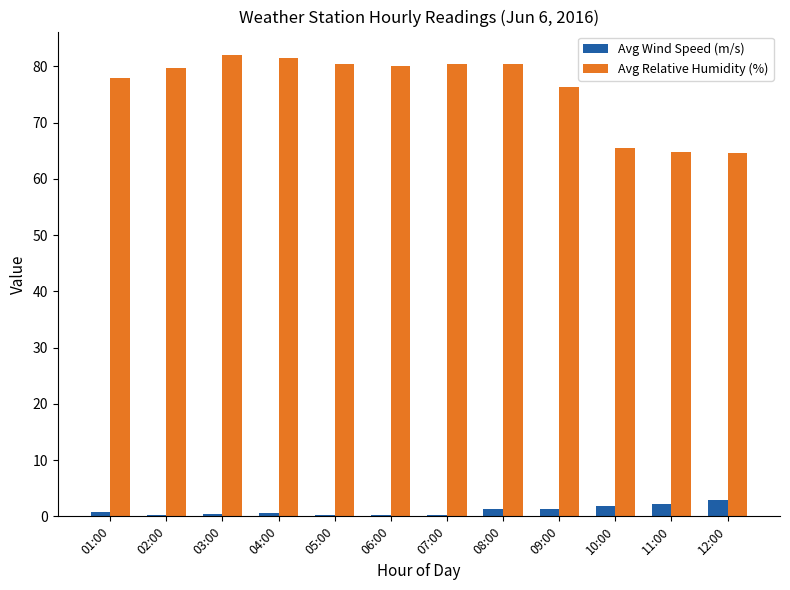

Which series changed the most between 01:00 and 11:00?

Avg Relative Humidity (%)